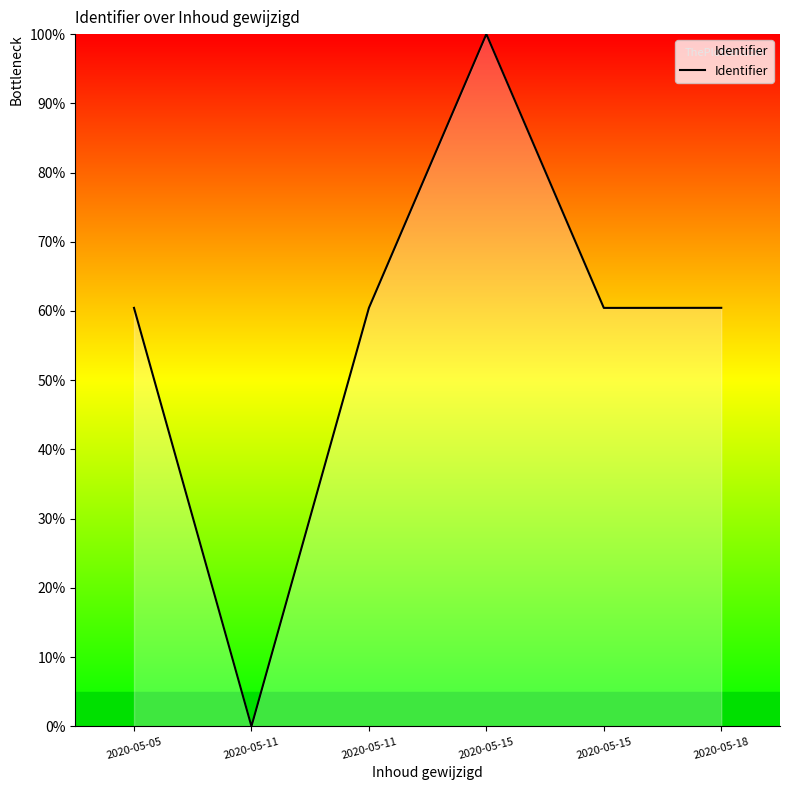

Between 2020-05-18 and 2020-05-15, which is larger?

2020-05-15